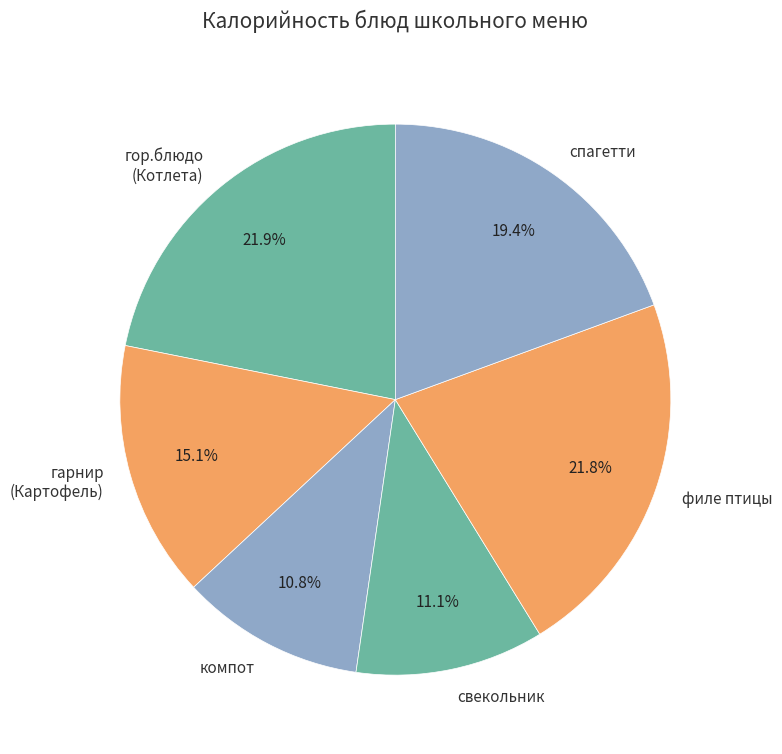

Between свекольник and гарнир (Картофель), which is larger?

гарнир (Картофель)